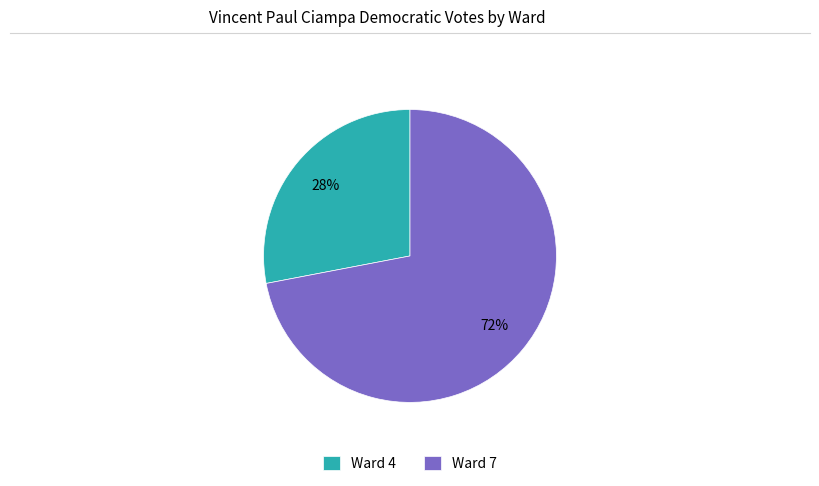

What is the smallest slice in the pie chart?

Ward 4